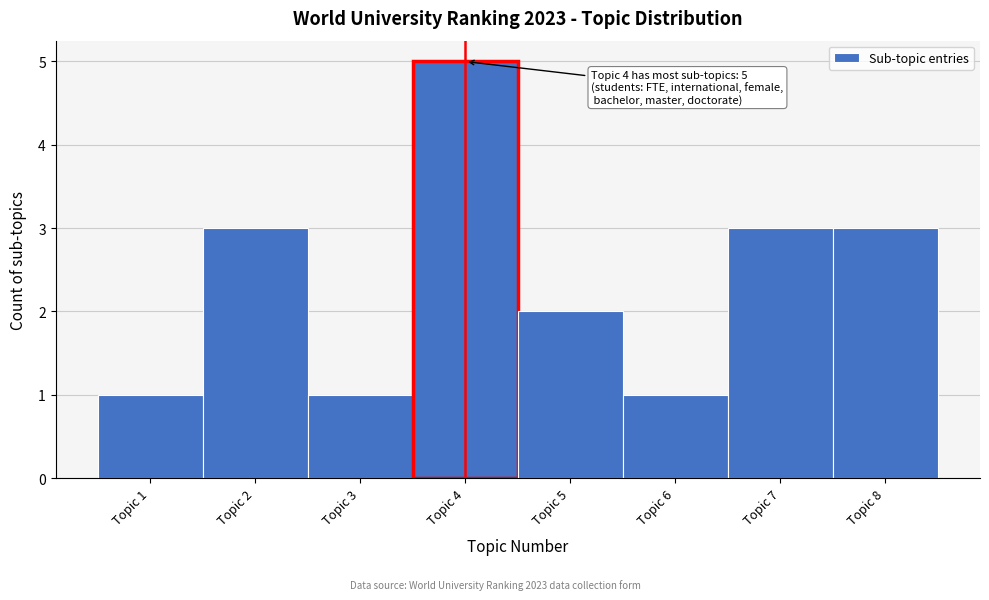

Which range on the x-axis has the tallest bar?

3.5 to 4.5